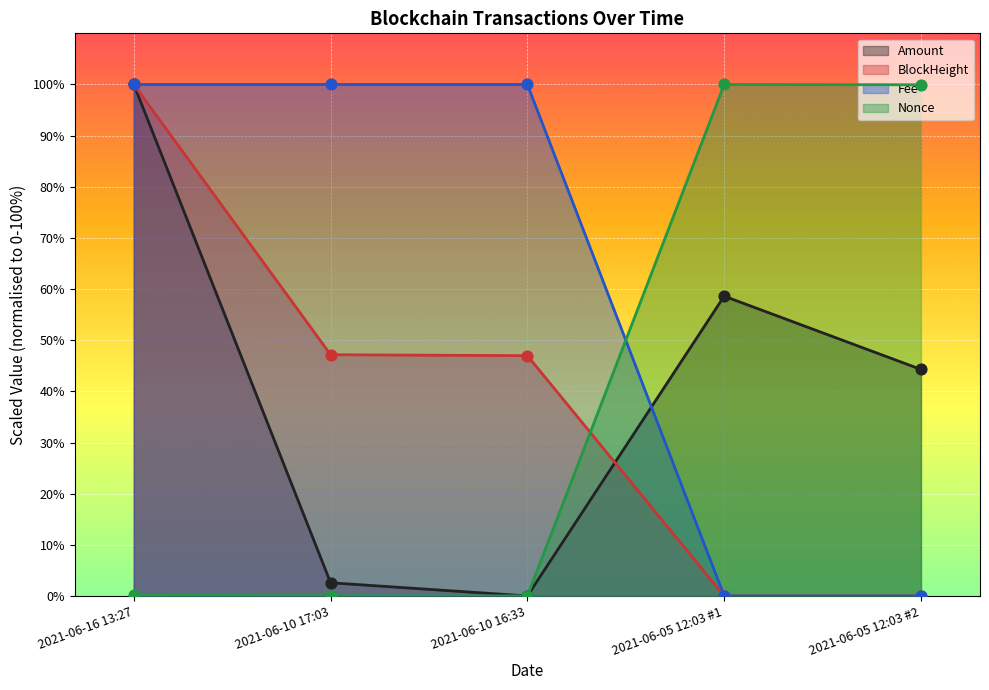

At how many categories does at least one series exceed 3?

5